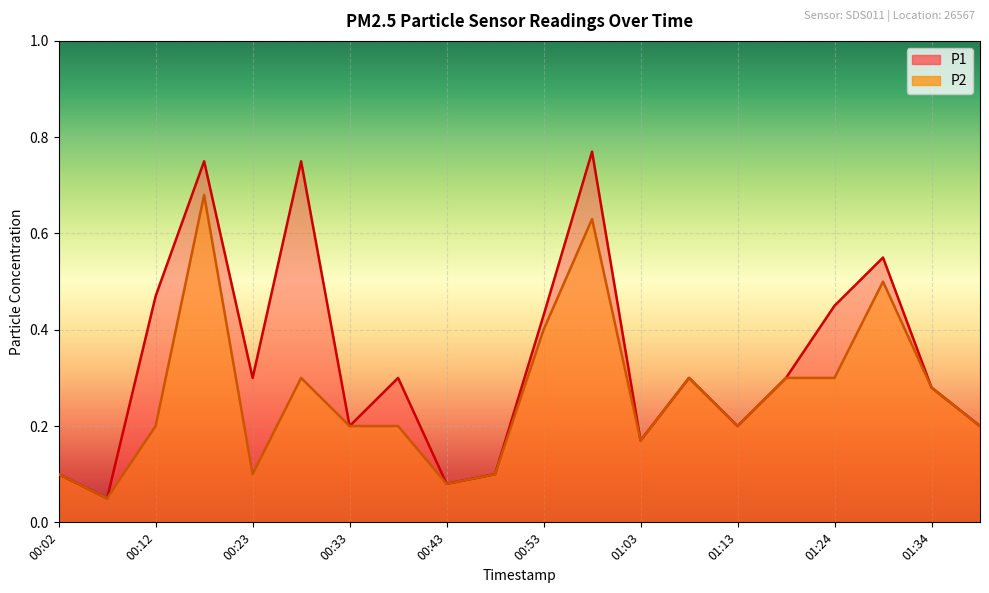

Is it true that P1 equals 0.3 at 00:38?

True